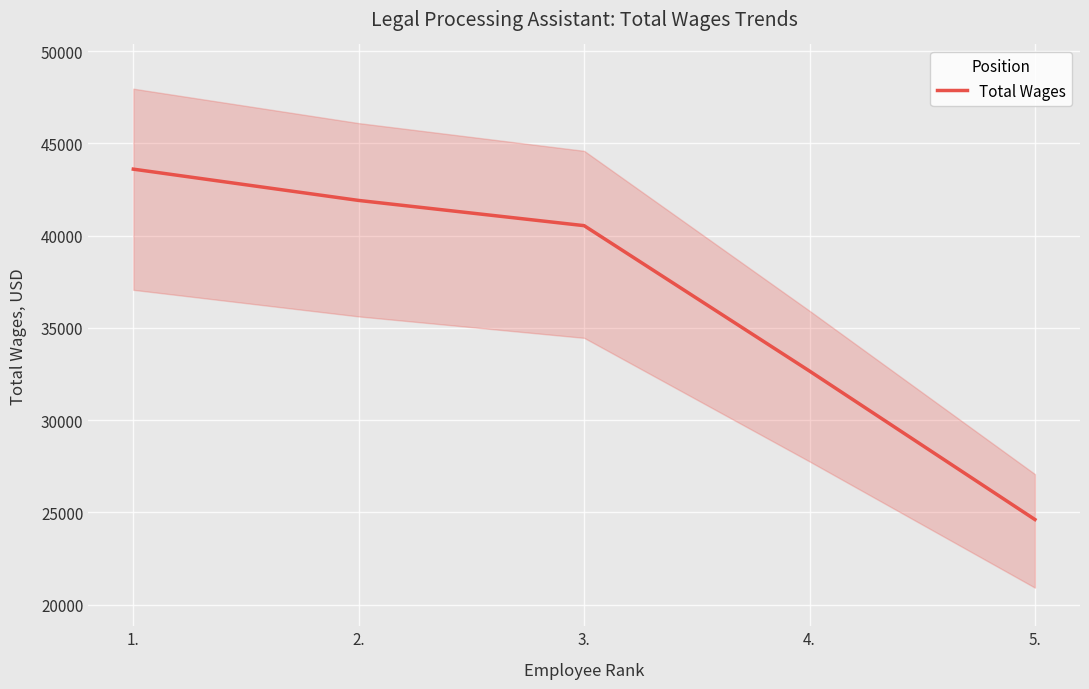

How many lines are shown in the chart?

1